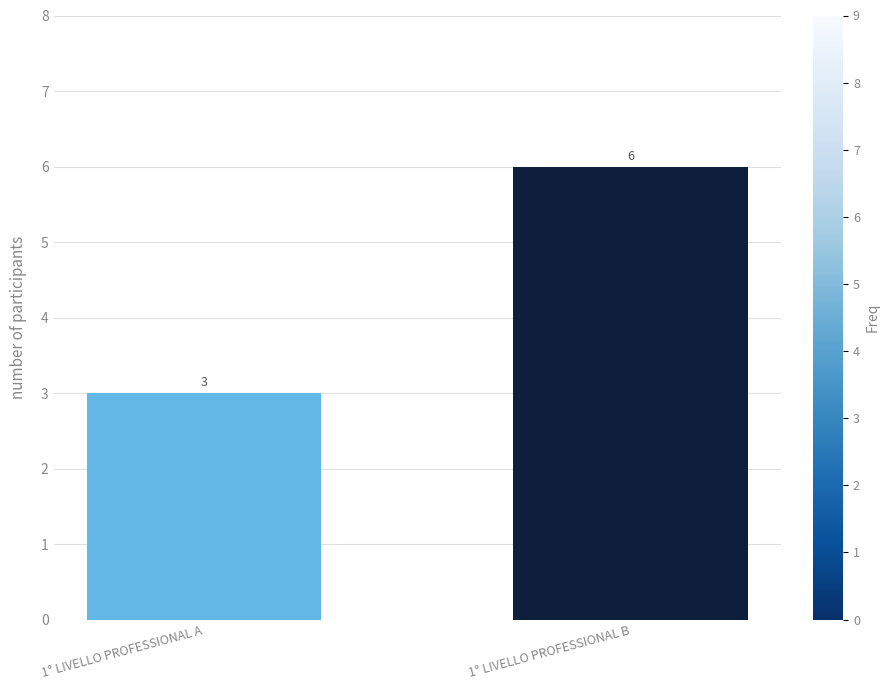

Does the chart contain any negative values?

No